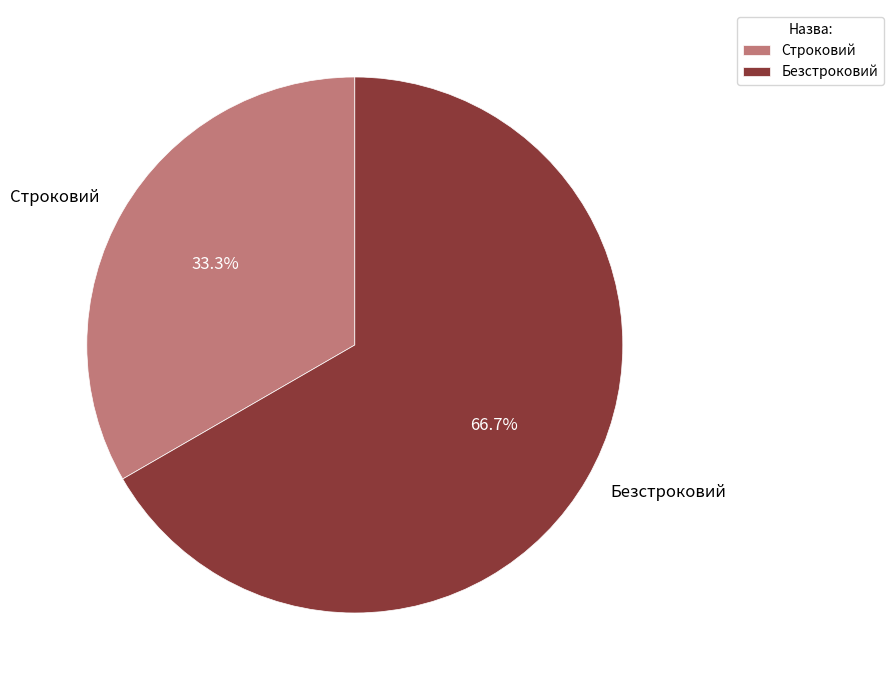

Which has a higher value, Строковий or Безстроковий?

Безстроковий